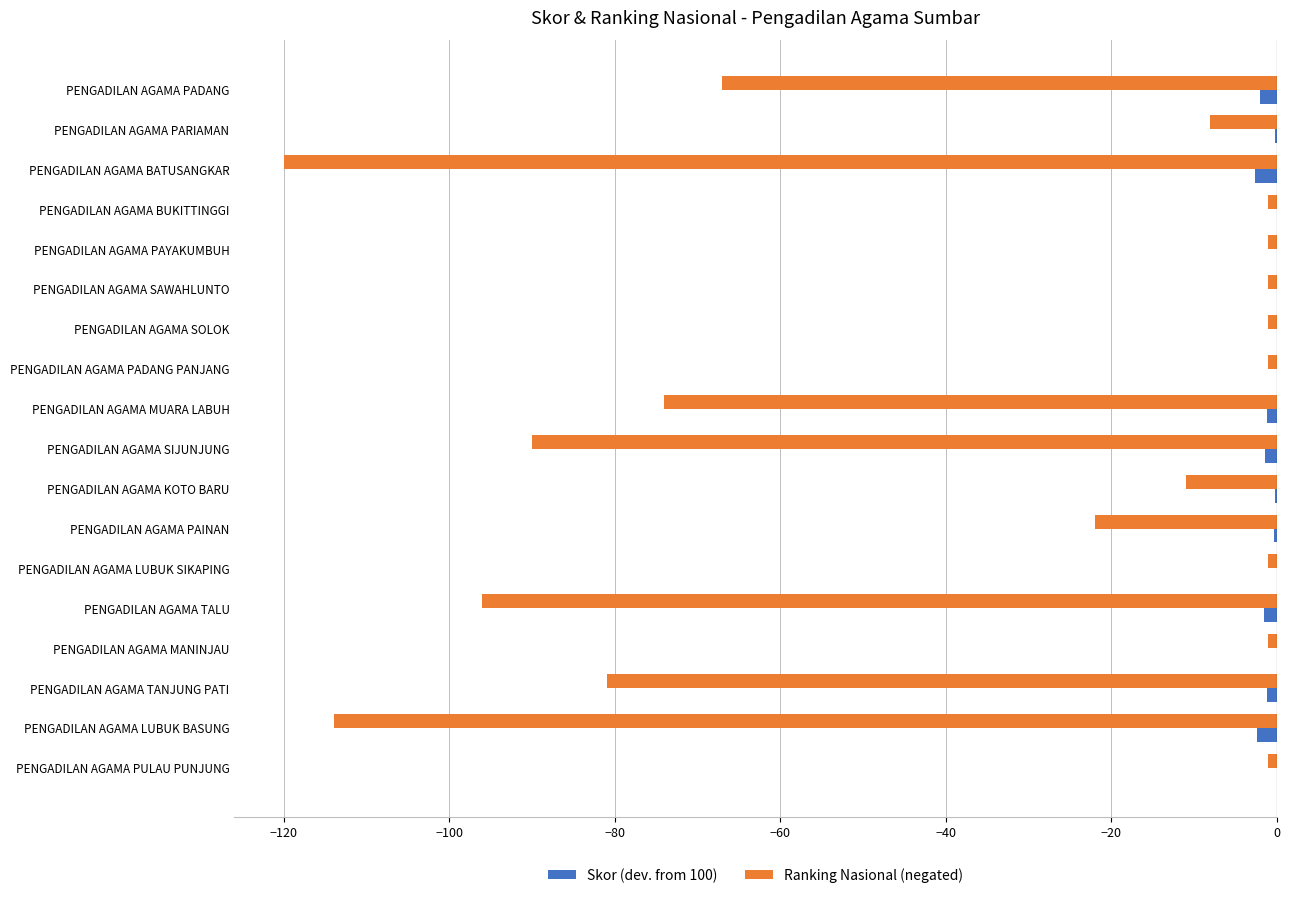

Where is Ranking Nasional (negated) nearest to the value -60?

PENGADILAN AGAMA PADANG